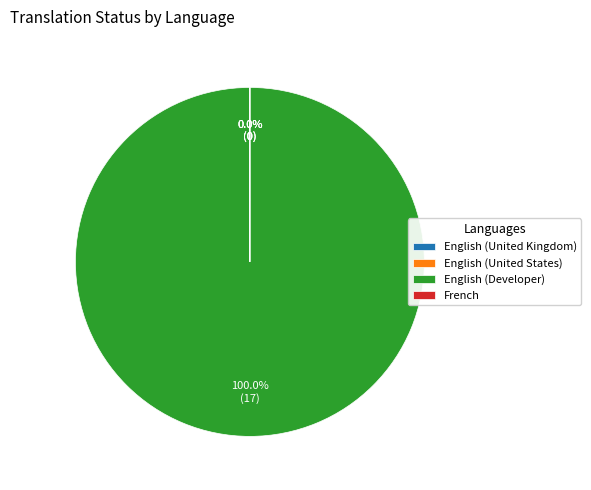

What is the majority slice?

English (Developer)